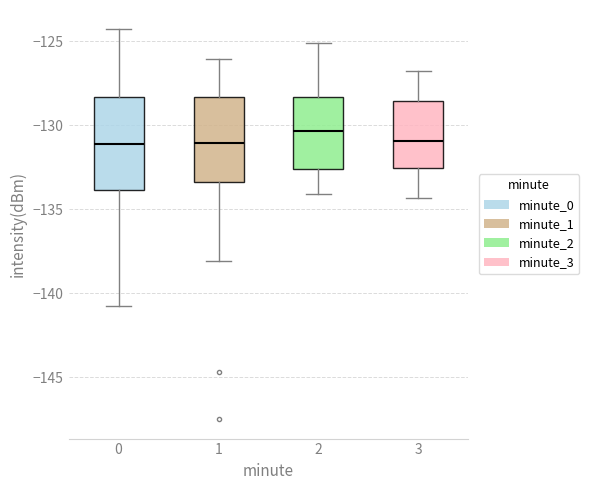

Which box has the highest median line?

2